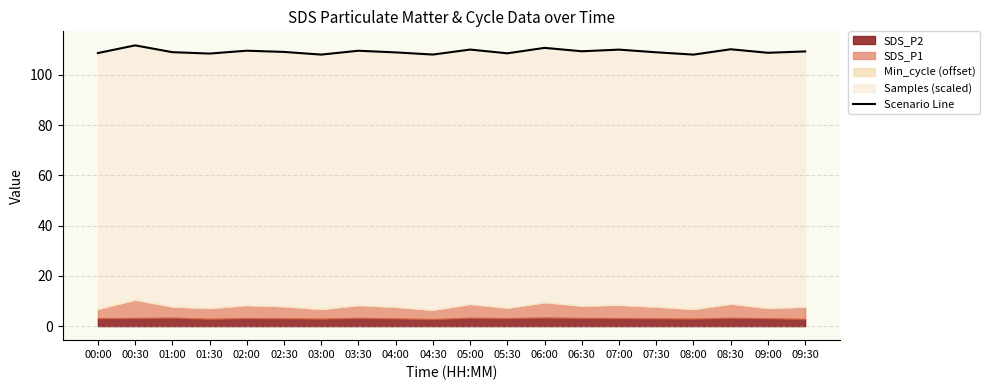

What is the ratio of the value at 09:00 to the value at 08:00?

1.0